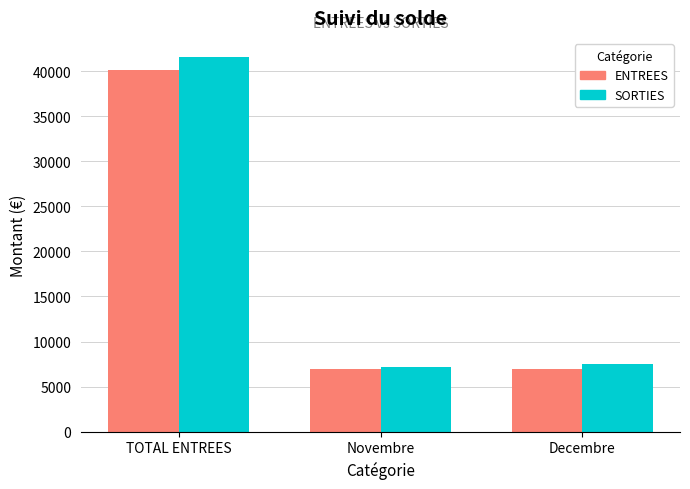

What is the sum of the SORTIES values at TOTAL ENTREES and Novembre?

48733.6